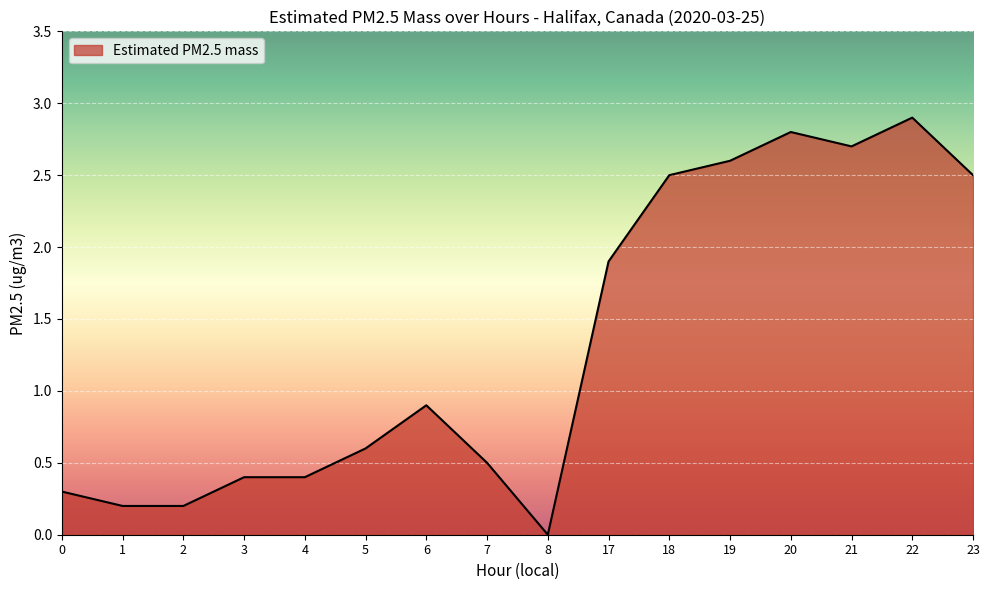

The chart shows a value of 0.9 at 6. True or false?

True